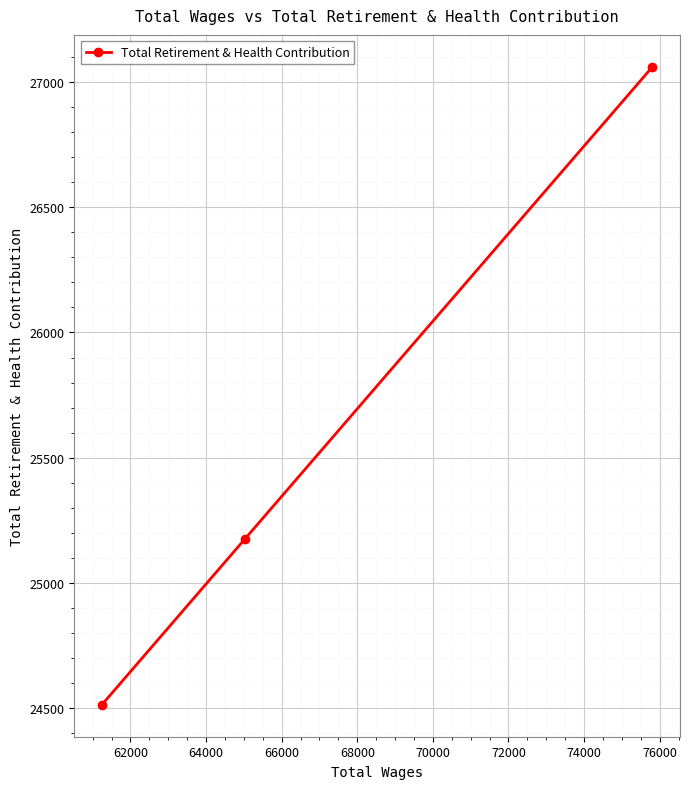

What is the difference between the maximum and minimum values?

2548